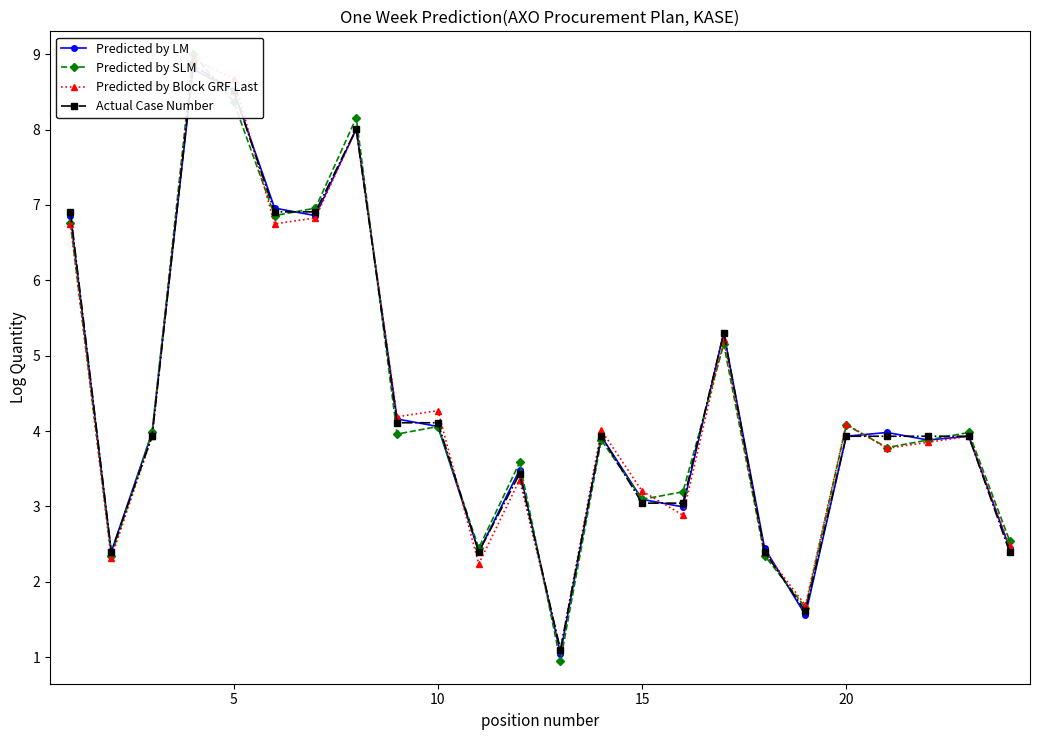

What is the value of the Predicted by LM point at the 13th from the left?

1.0